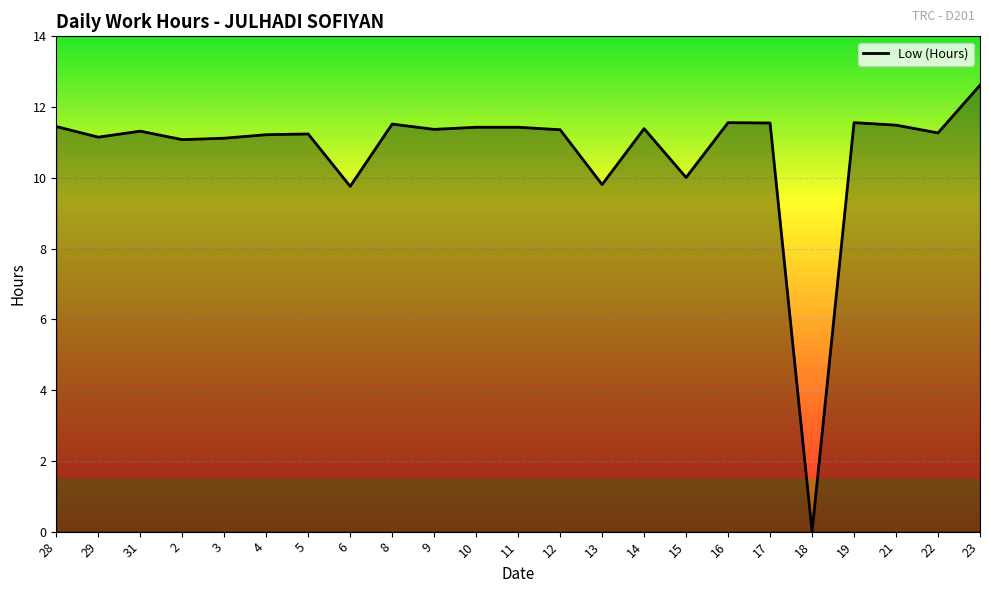

Which has a higher value, 19 or 18?

19